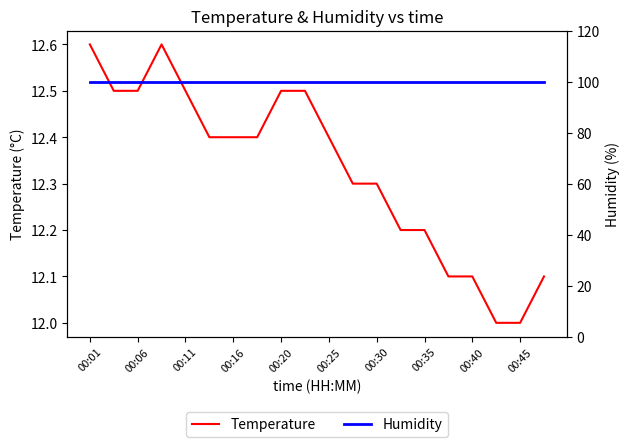

What is the minimum value for Temperature?

12.0